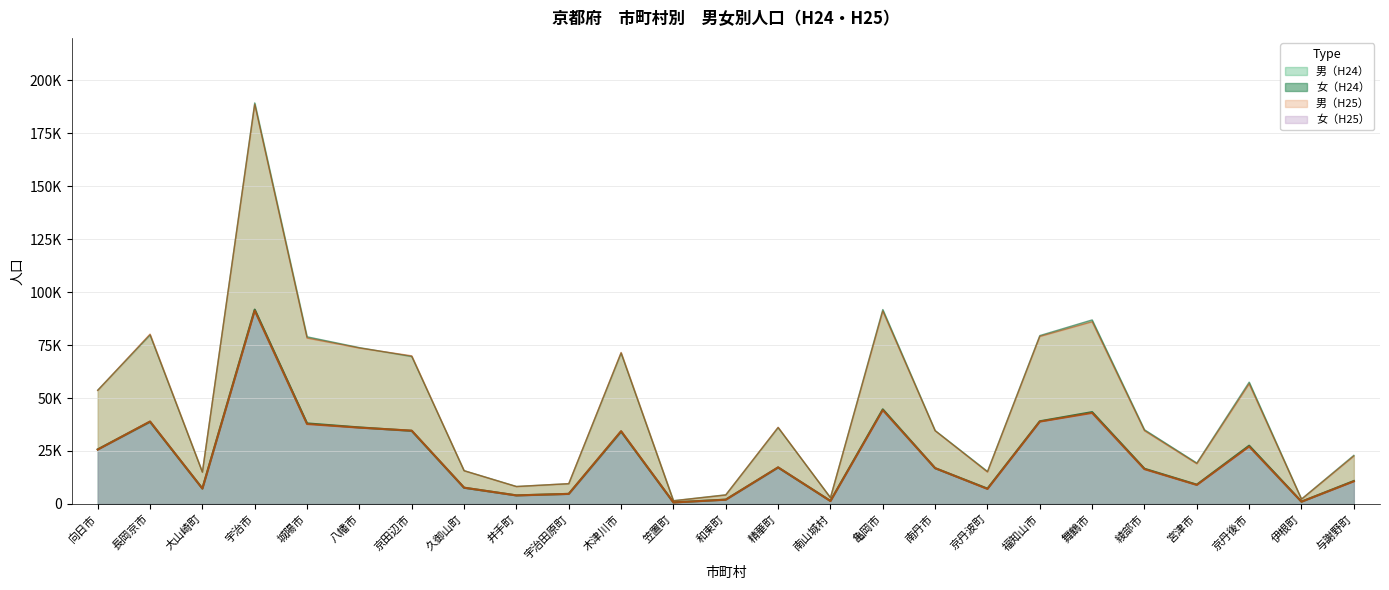

What is the average value of the 女（H25） series?

45979